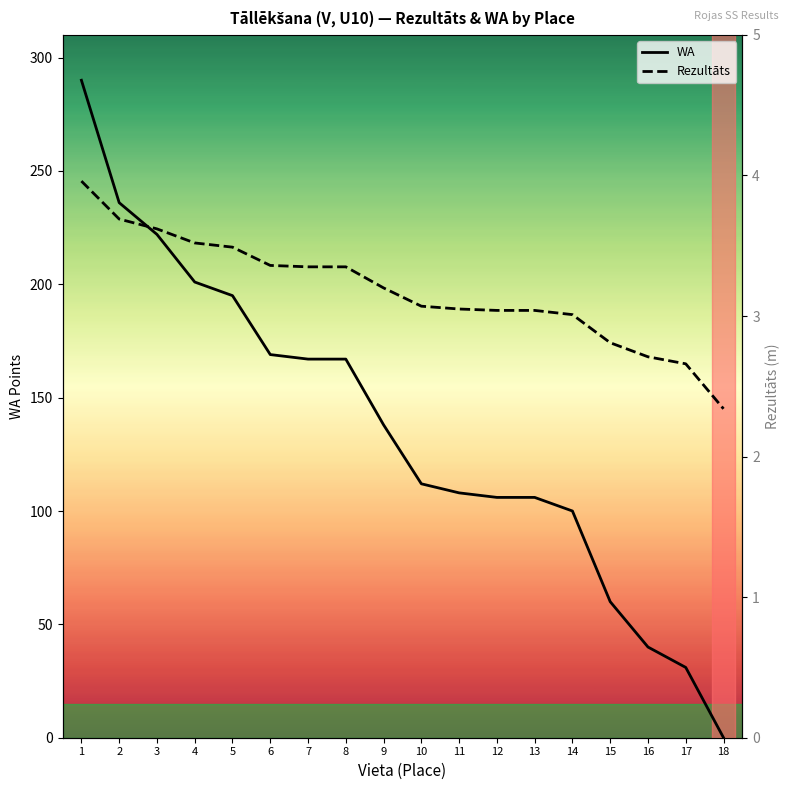

Which series has the largest range (max minus min)?

WA